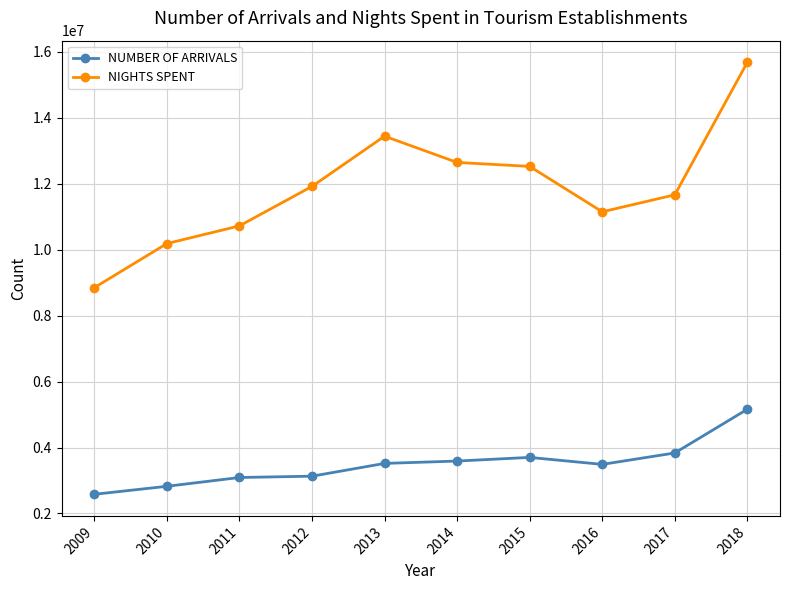

What is the total value across all series at 2015?

16229176